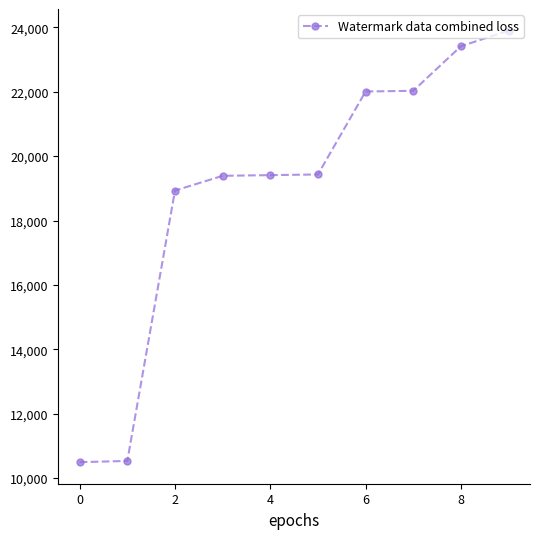

What is the minimum value shown in the chart?

10496